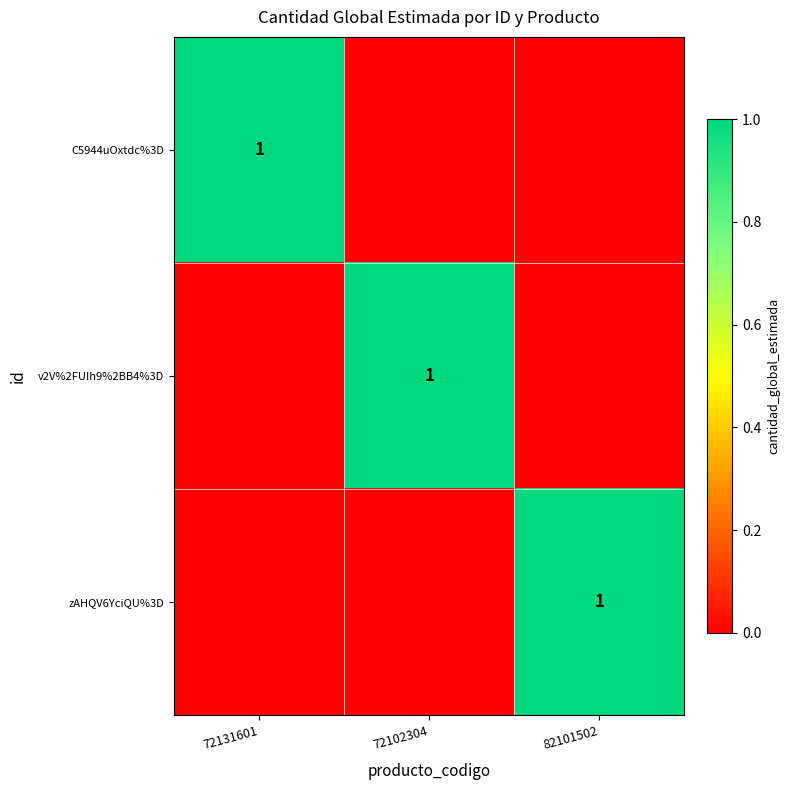

The v2V%2FUIh9%2BB4%3D series shows 2 at 72102304. True or false?

False